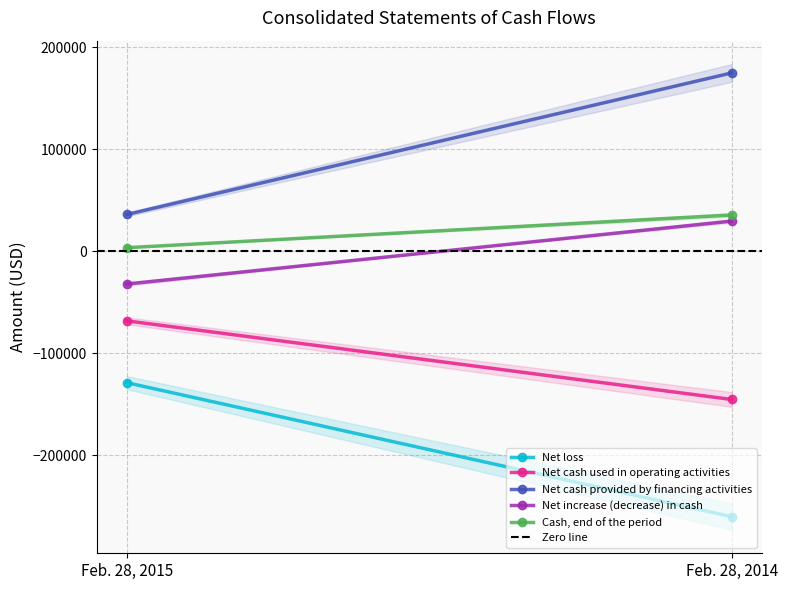

Which label corresponds to the smallest value in the chart?

Feb. 28, 2014